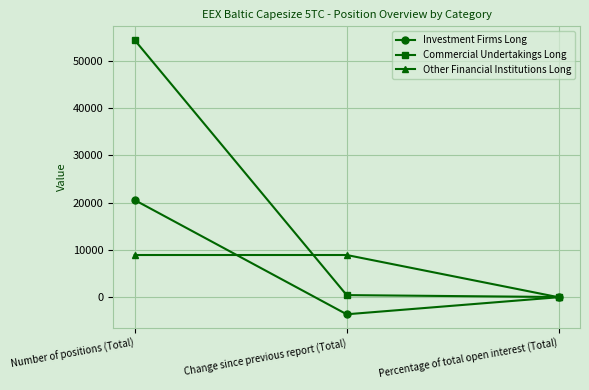

Reading right to left, transcribe all the data shown in this chart.

Investment Firms Long: 24.5	-3585.8	20562.0
Commercial Undertakings Long: 64.8	468.8	54374.8
Other Financial Institutions Long: 10.7	8943.3	8943.3